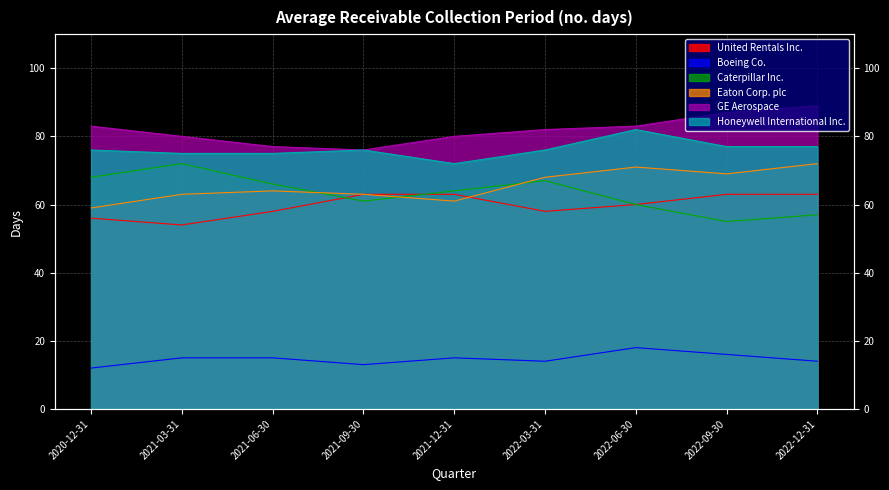

Reading left to right, extract all data points from this chart.

United Rentals Inc.: 56	54	58	63	63	58	60	63	63
Boeing Co.: 12	15	15	13	15	14	18	16	14
Caterpillar Inc.: 68	72	66	61	64	67	60	55	57
Eaton Corp. plc: 59	63	64	63	61	68	71	69	72
GE Aerospace: 83	80	77	76	80	82	83	87	89
Honeywell International Inc.: 76	75	75	76	72	76	82	77	77